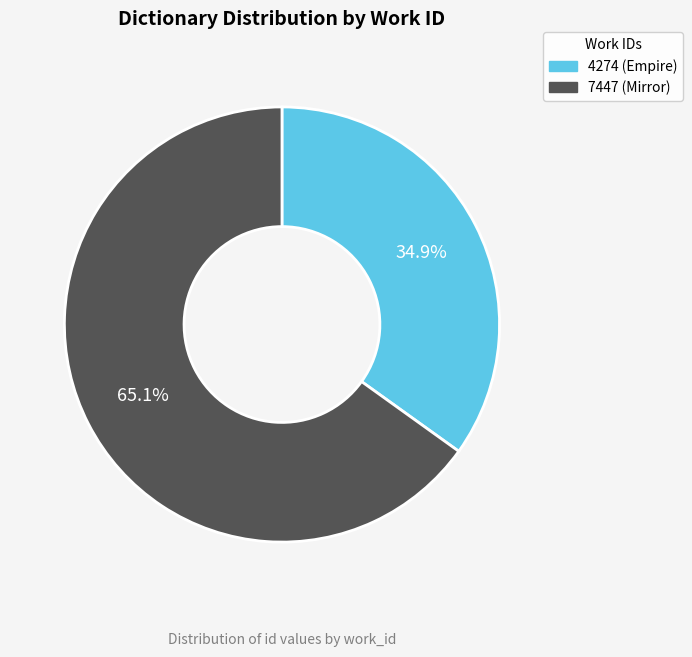

How many slices are in this pie chart?

2